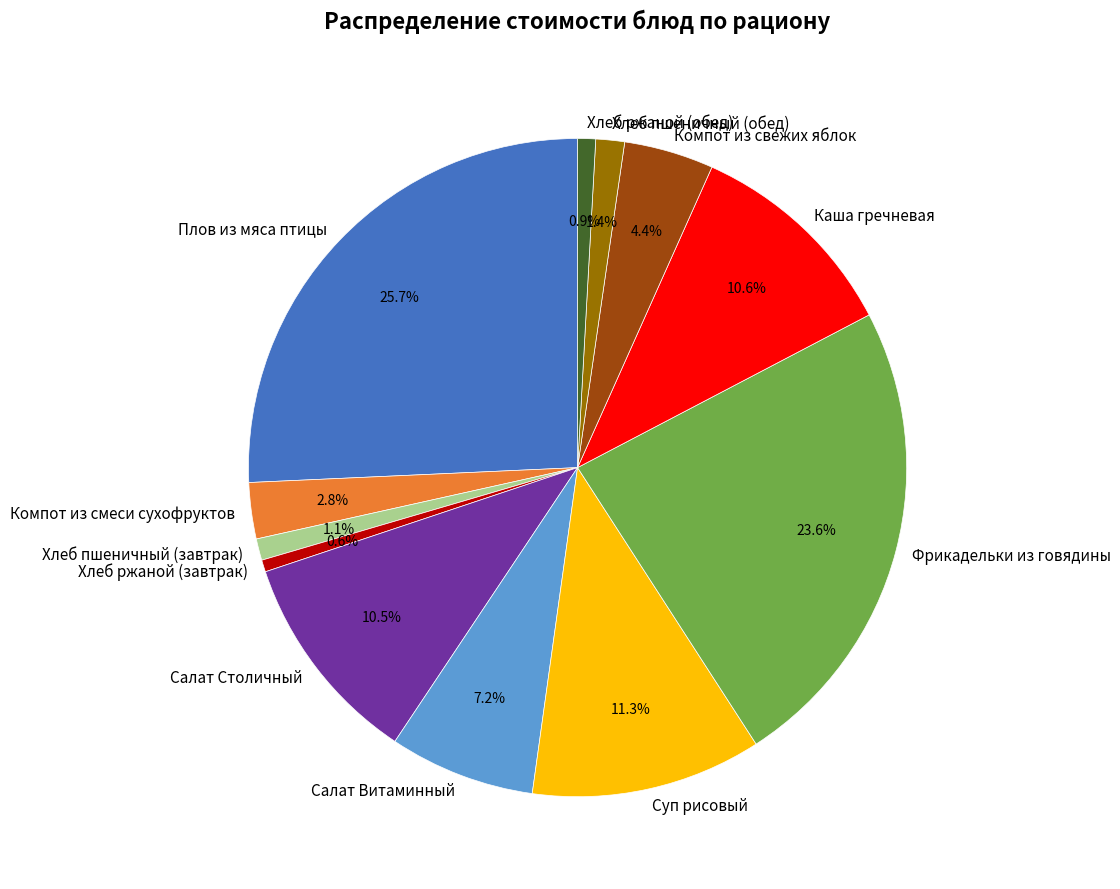

How many slices are in this pie chart?

12